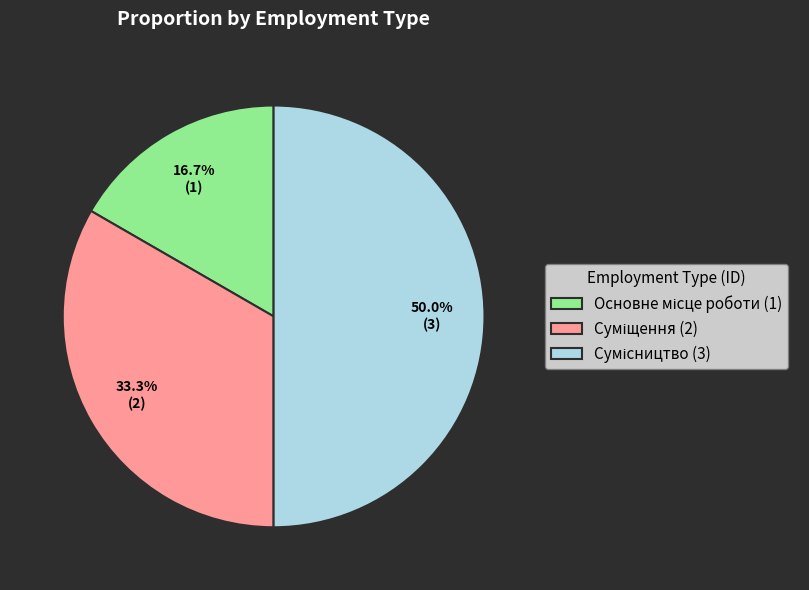

Count the number of slices in the pie.

3